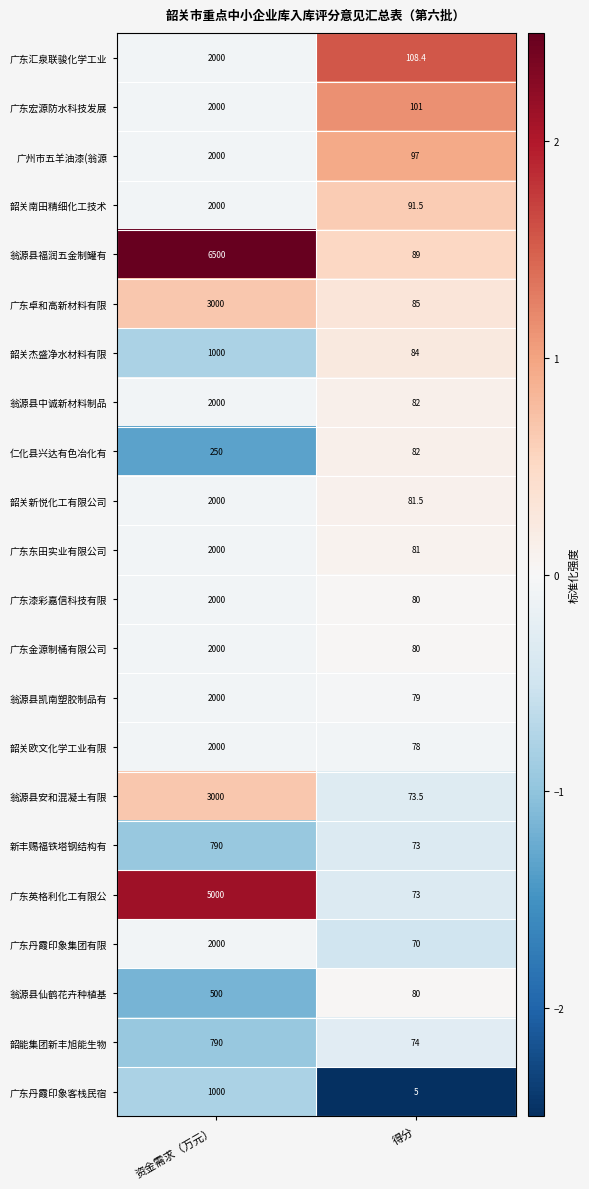

True or false: 仁化县兴达有色冶化有 has a value of 250.0 at 资金需求（万元）.

True